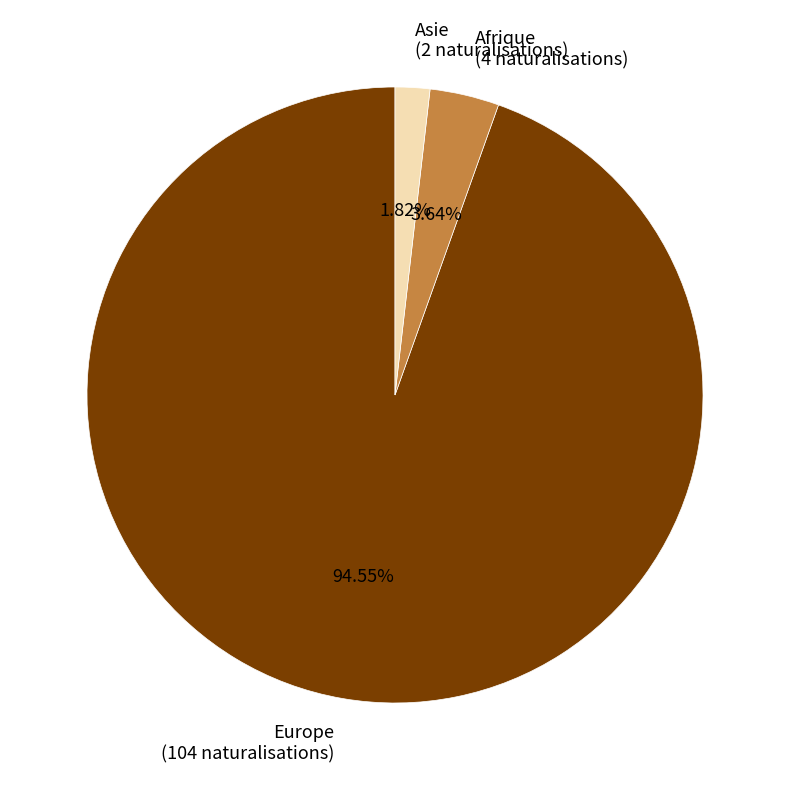

Which has a higher value, Afrique (4 naturalisations) or Asie (2 naturalisations)?

Afrique (4 naturalisations)